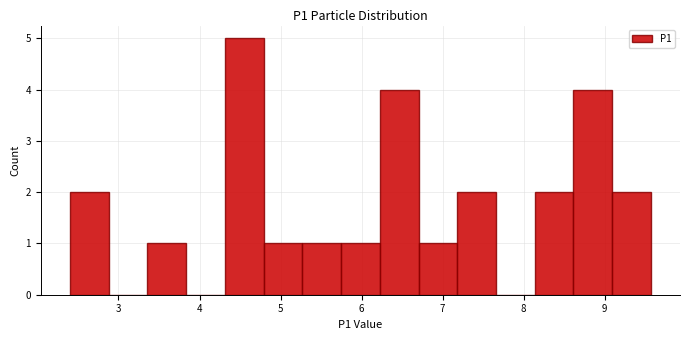

How tall is the bar that spans 5.7 to 6.2 on the x-axis? Neither the bar edges nor the heights are printed on the chart, so give them approximately, as read against the axes.

1